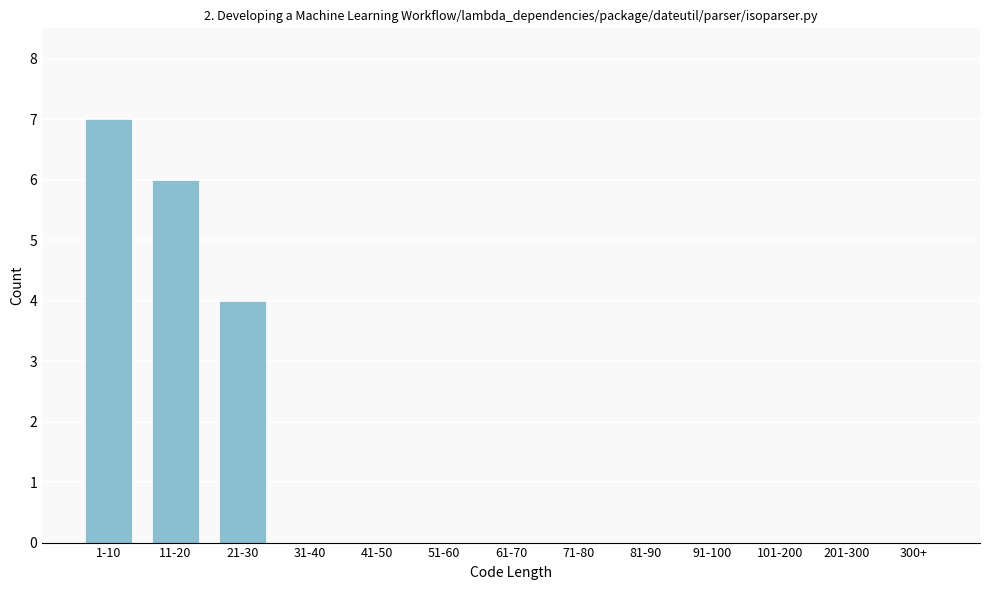

Reading right to left, transcribe all the data shown in this chart.

300+=0	201-300=0	101-200=0	91-100=0	81-90=0	71-80=0	61-70=0	51-60=0	41-50=0	31-40=0	21-30=4	11-20=6	1-10=7